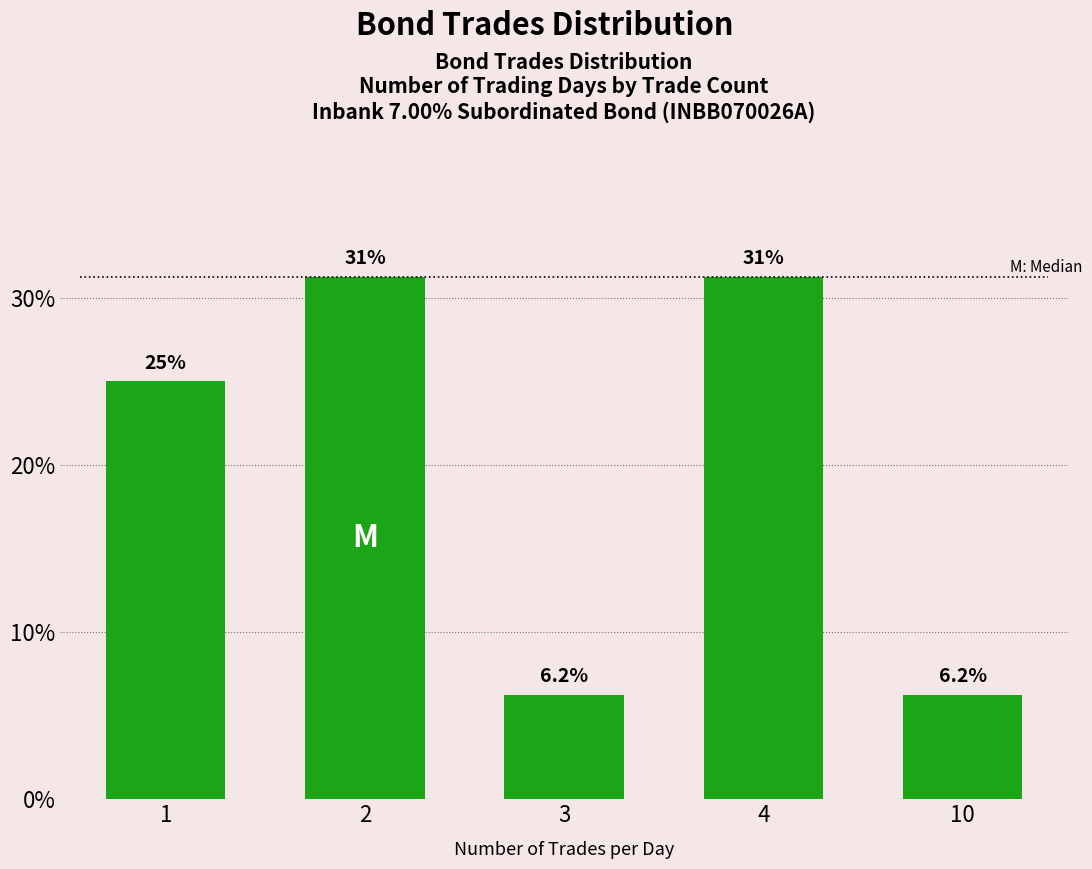

Read the value at 1.

25.0